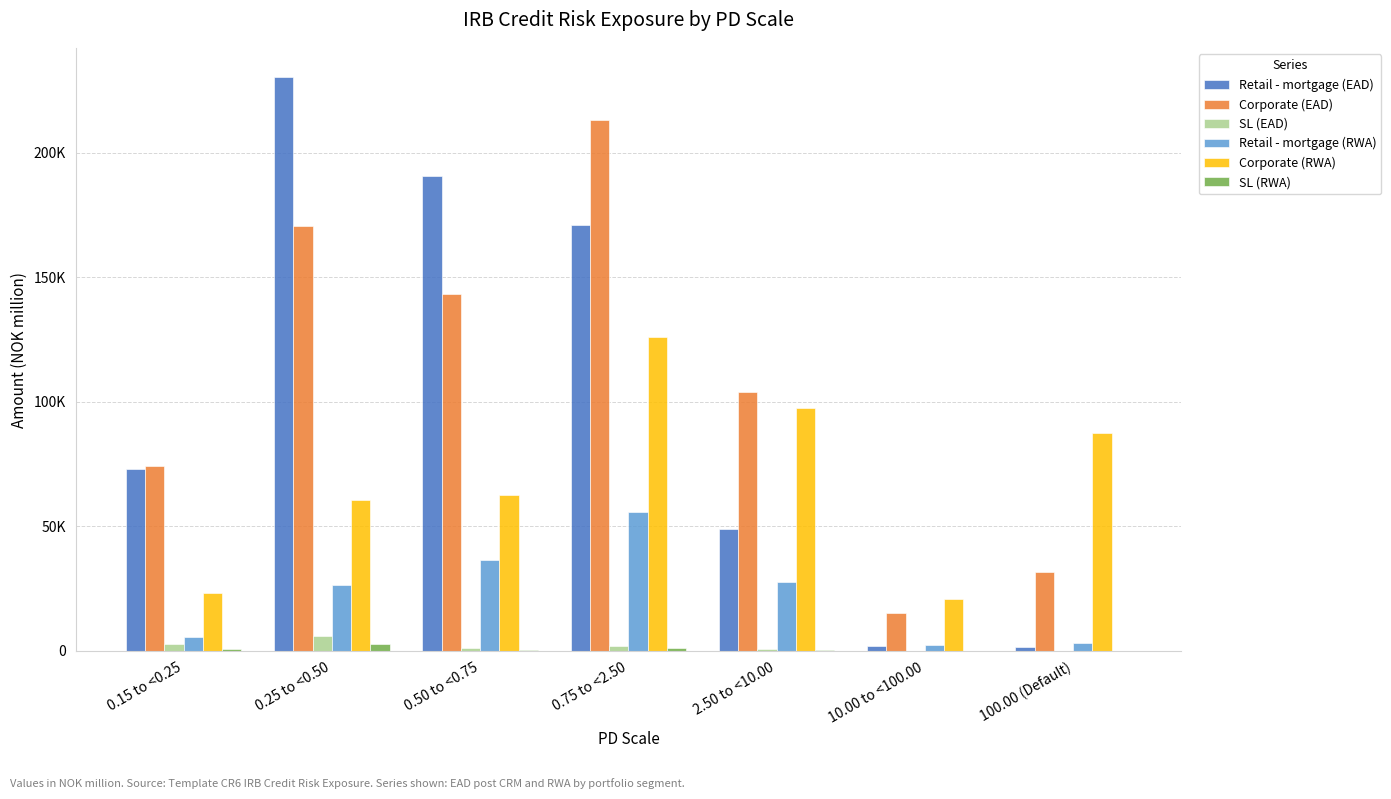

What are all the series names shown in the legend?

Retail - mortgage (EAD), Corporate (EAD), SL (EAD), Retail - mortgage (RWA), Corporate (RWA), SL (RWA)